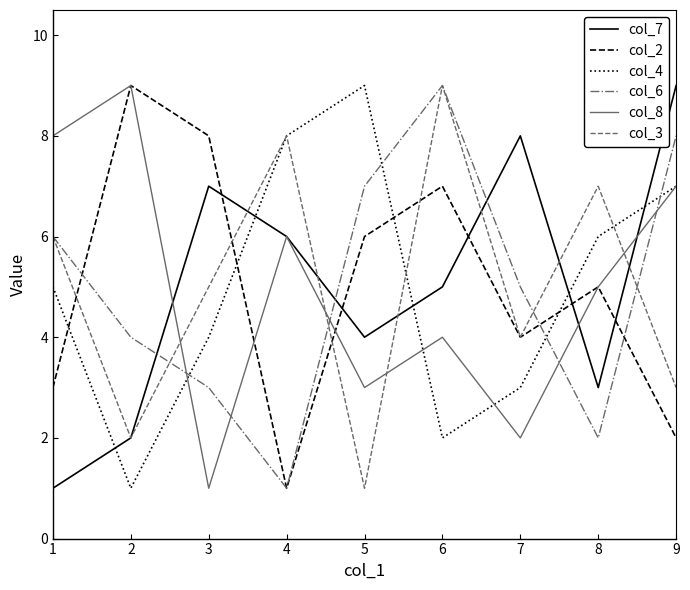

Which series changed the most between 3 and 4?

col_2